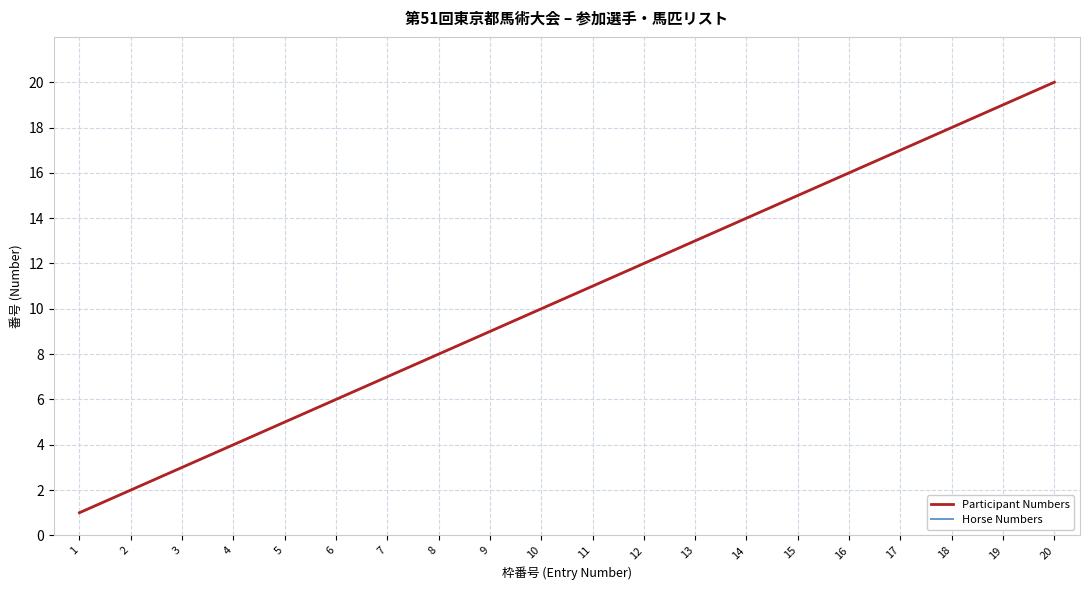

Does the chart have visible grid lines?

Yes